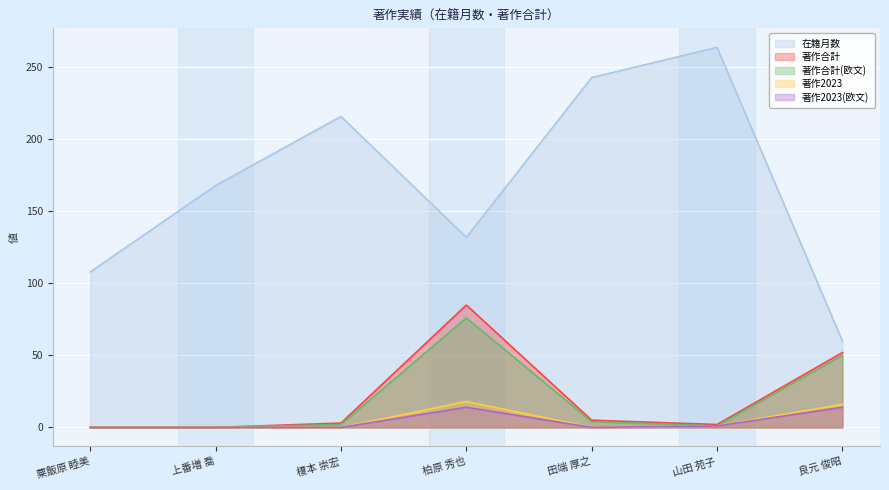

How many data points in 著作2023(欧文) are above 0?

3